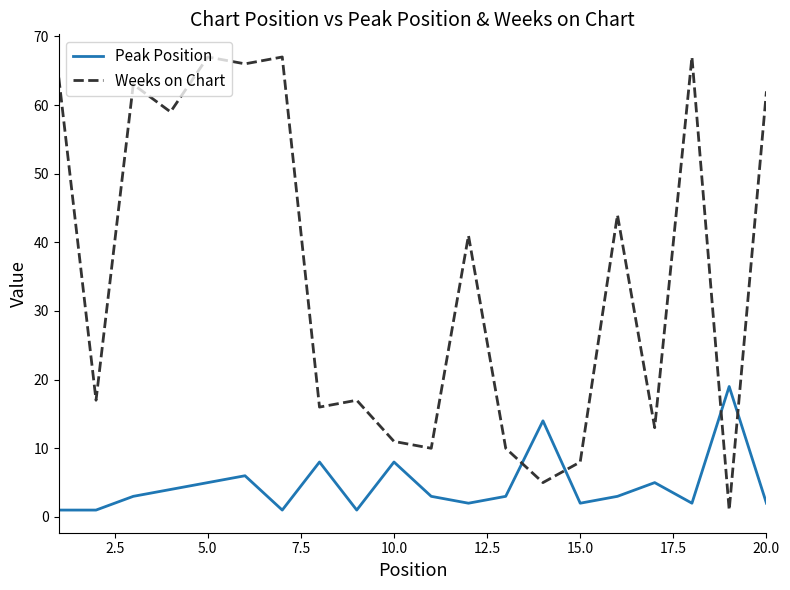

Which series has the largest total across all categories?

Weeks on Chart